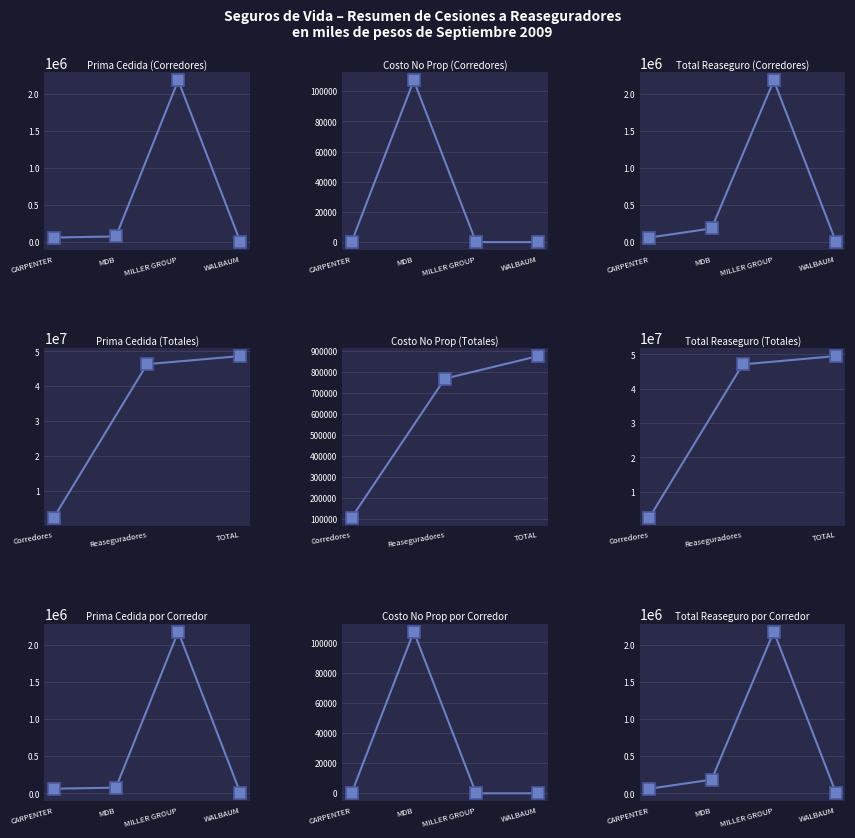

True or false: Costo Reaseguro No Prop and Prima Cedida intersect in this chart.

True